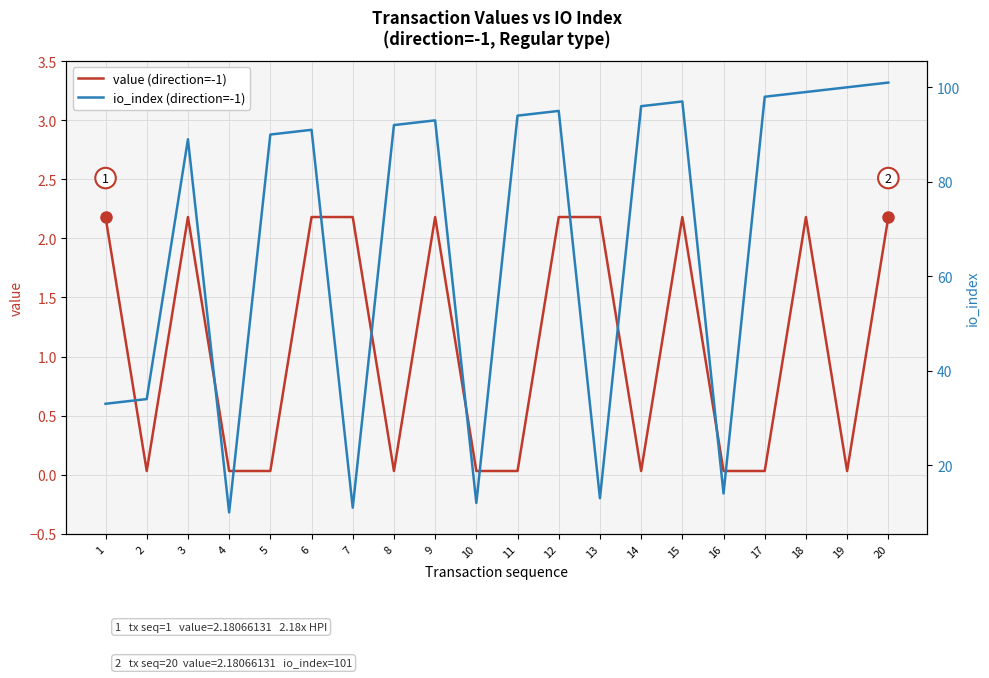

What is the average value of the value (direction=-1) series?

1.1